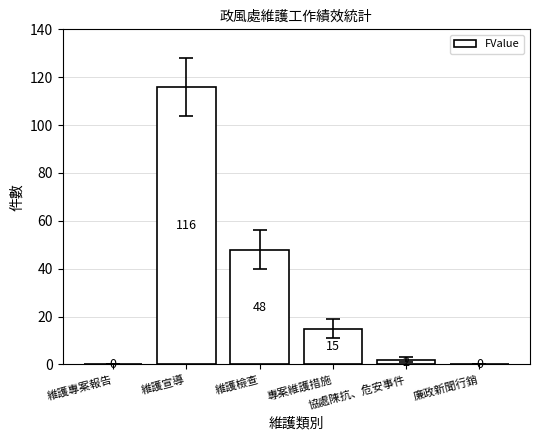

Reading right to left, extract all data points from this chart.

廉政新聞行銷=0	協處陳抗、危安事件=2	專案維護措施=15	維護檢查=48	維護宣導=116	維護專案報告=0